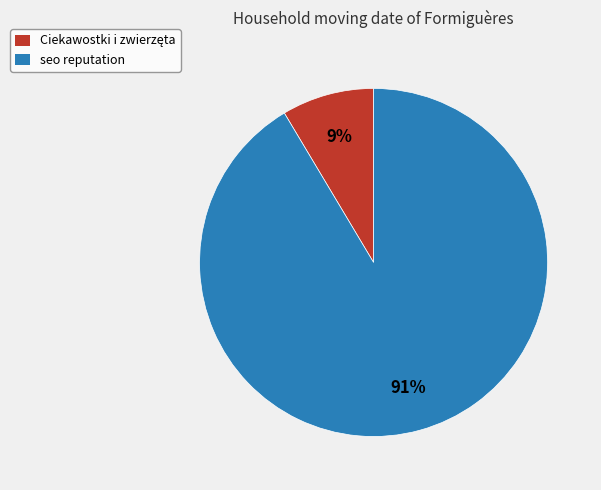

To the nearest percent, what portion does seo reputation represent?

91%